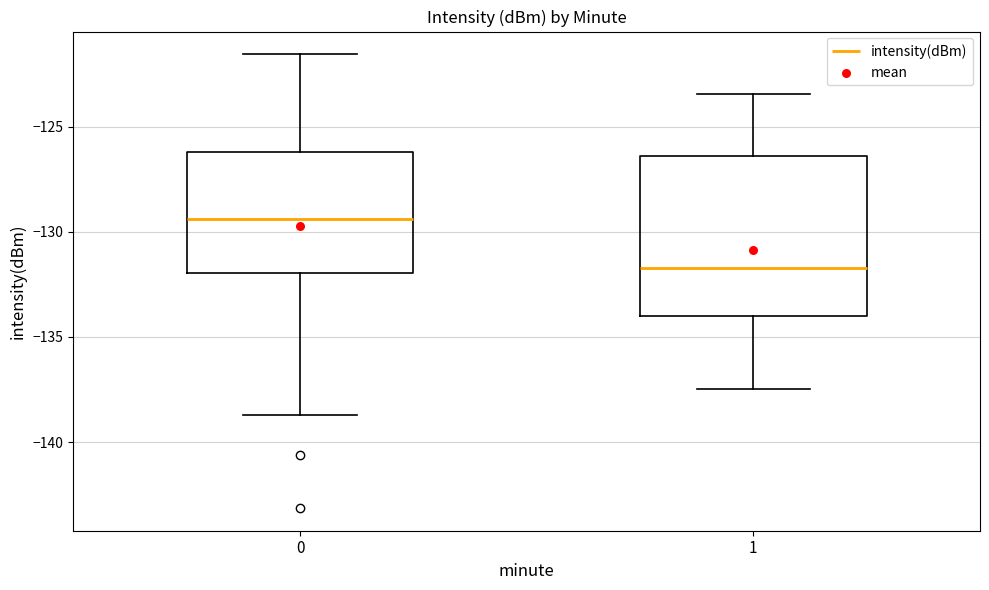

Which box is the tallest, from its lower edge to its upper edge?

1